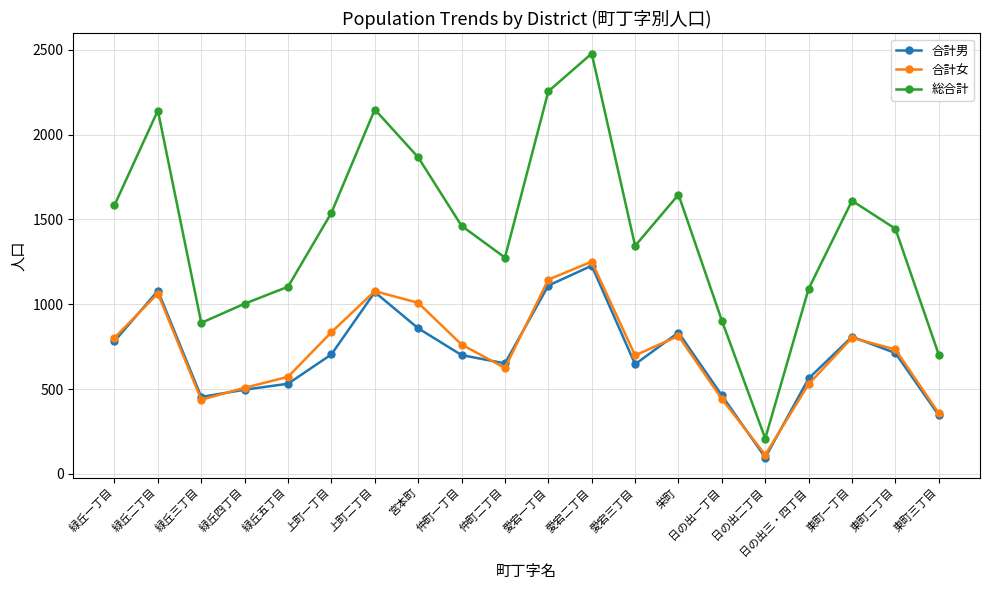

What is the spread (max minus min) of values at 緑丘二丁目?

1079